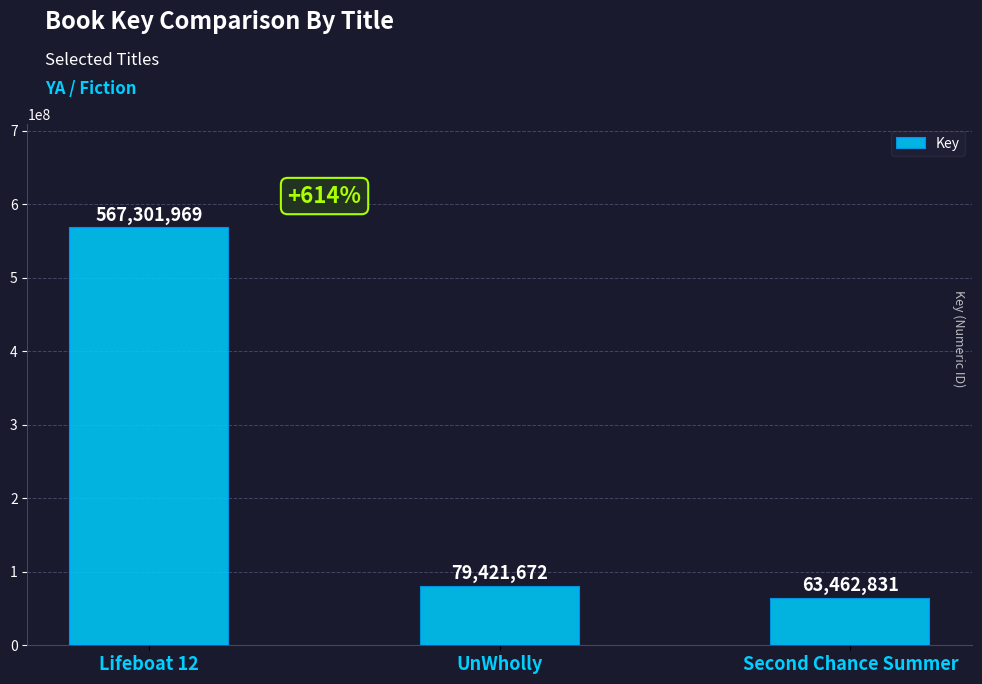

Rank the categories by value from lowest to highest.

Second Chance Summer, UnWholly, Lifeboat 12